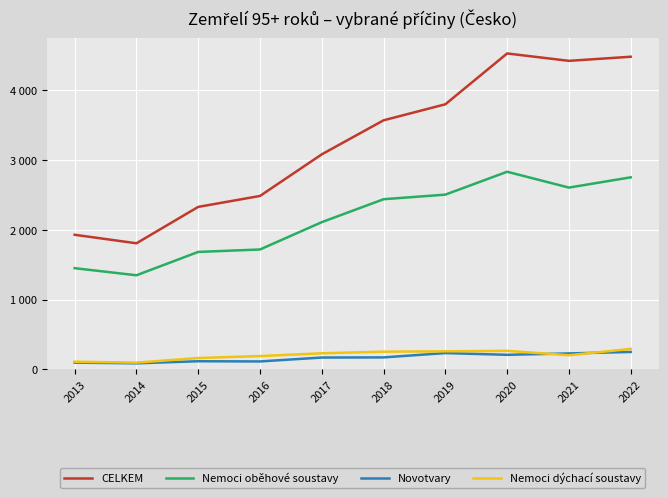

Where is the first local minimum for Novotvary?

2014